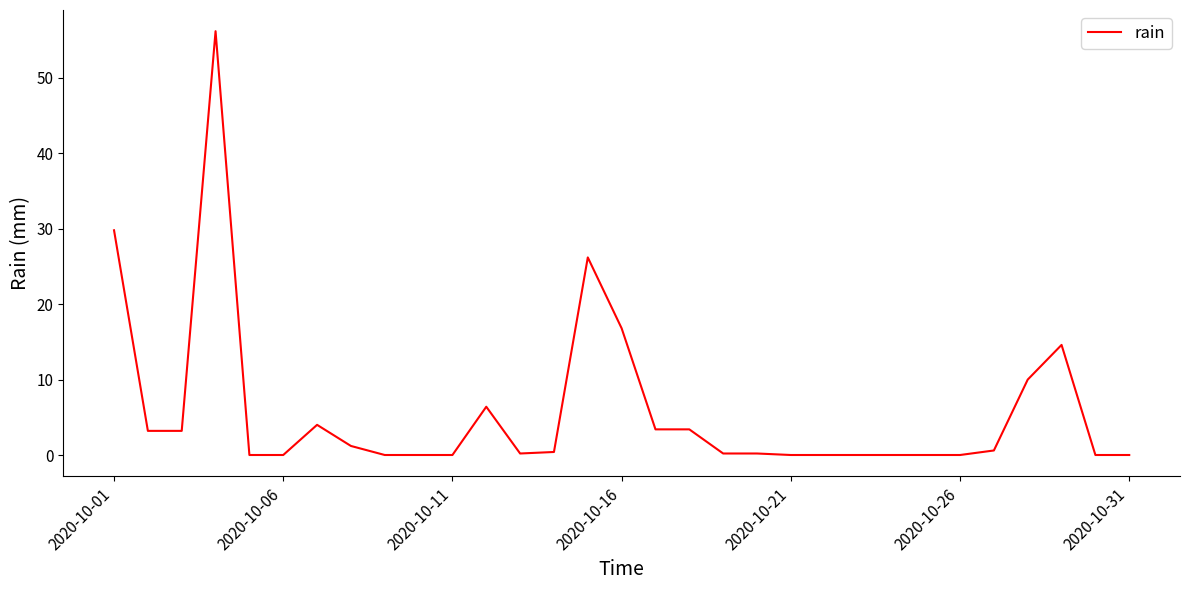

What is the maximum value shown in the chart?

56.2